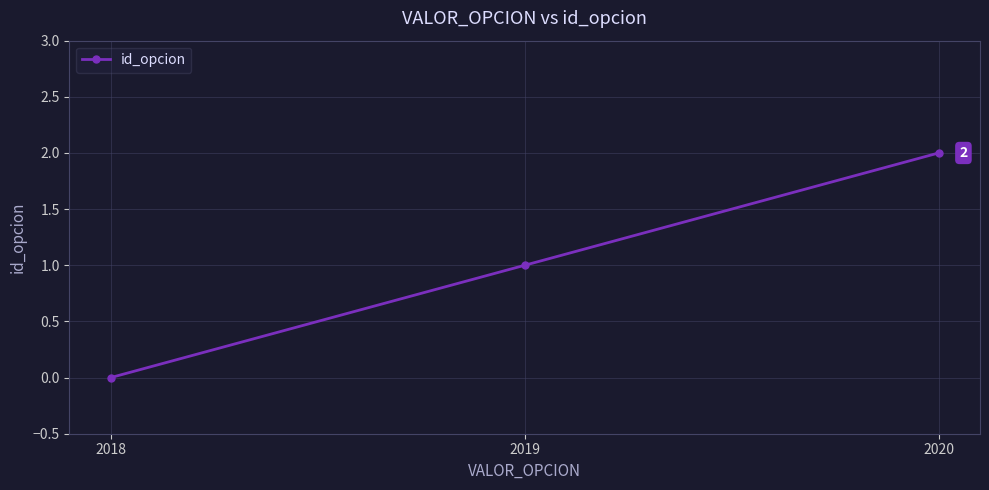

At which category does the chart reach its minimum across all series?

2018